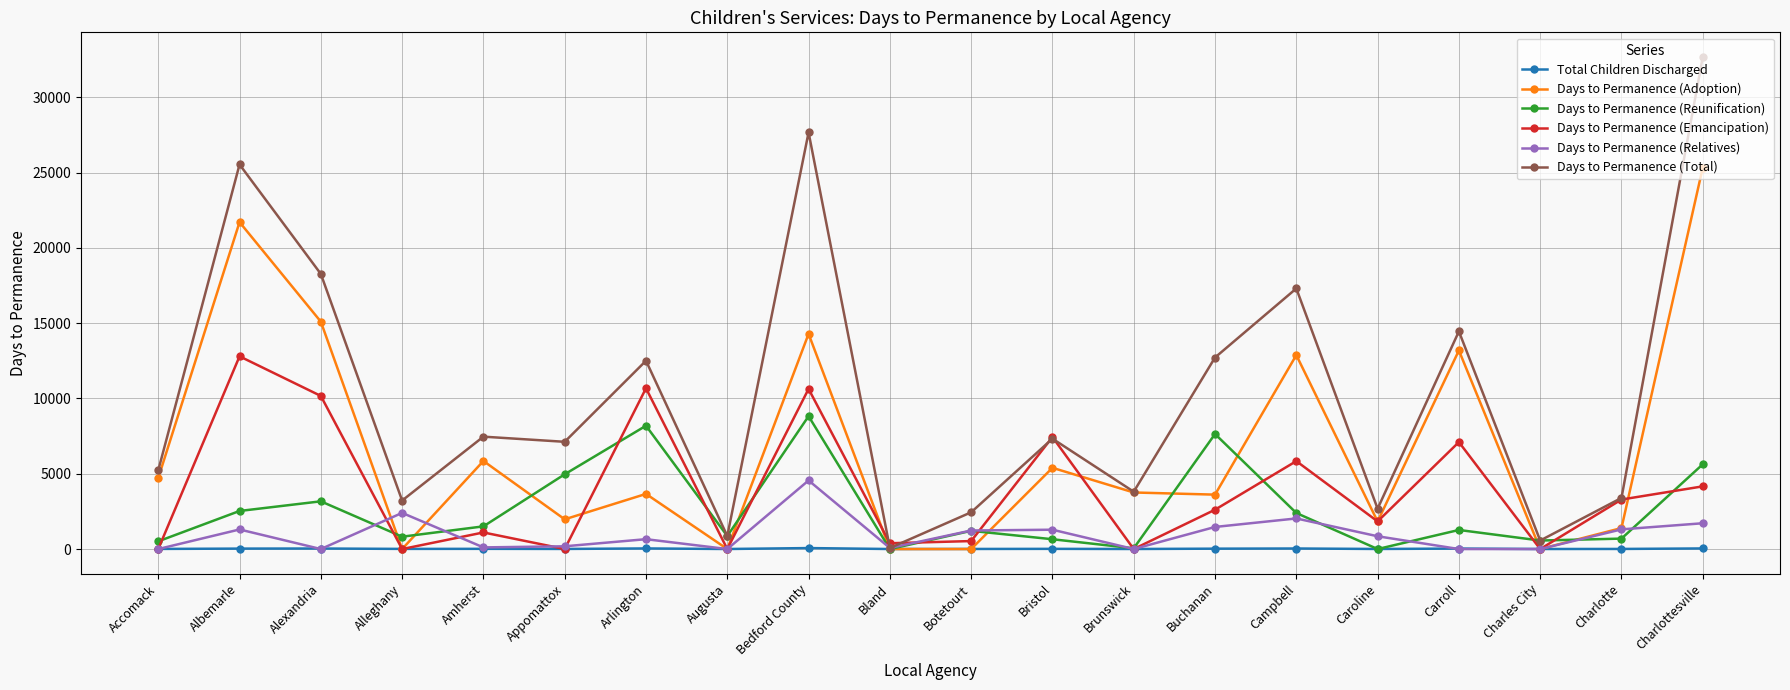

What is the sum of the Days to Permanence (Relatives) values at Campbell and Charlottesville?

3745